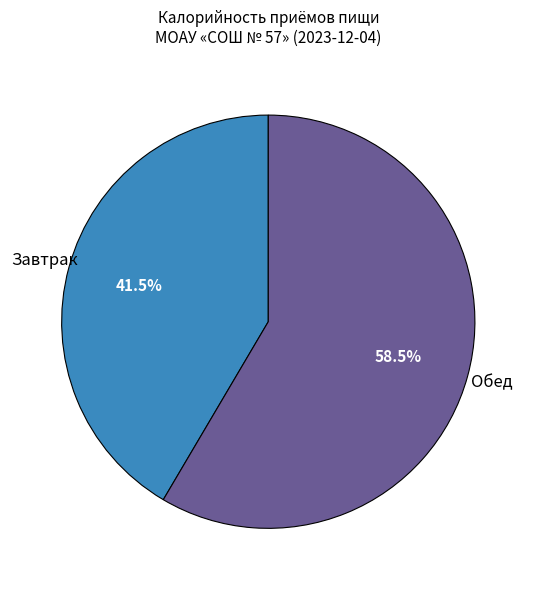

How many slices are in this pie chart?

2